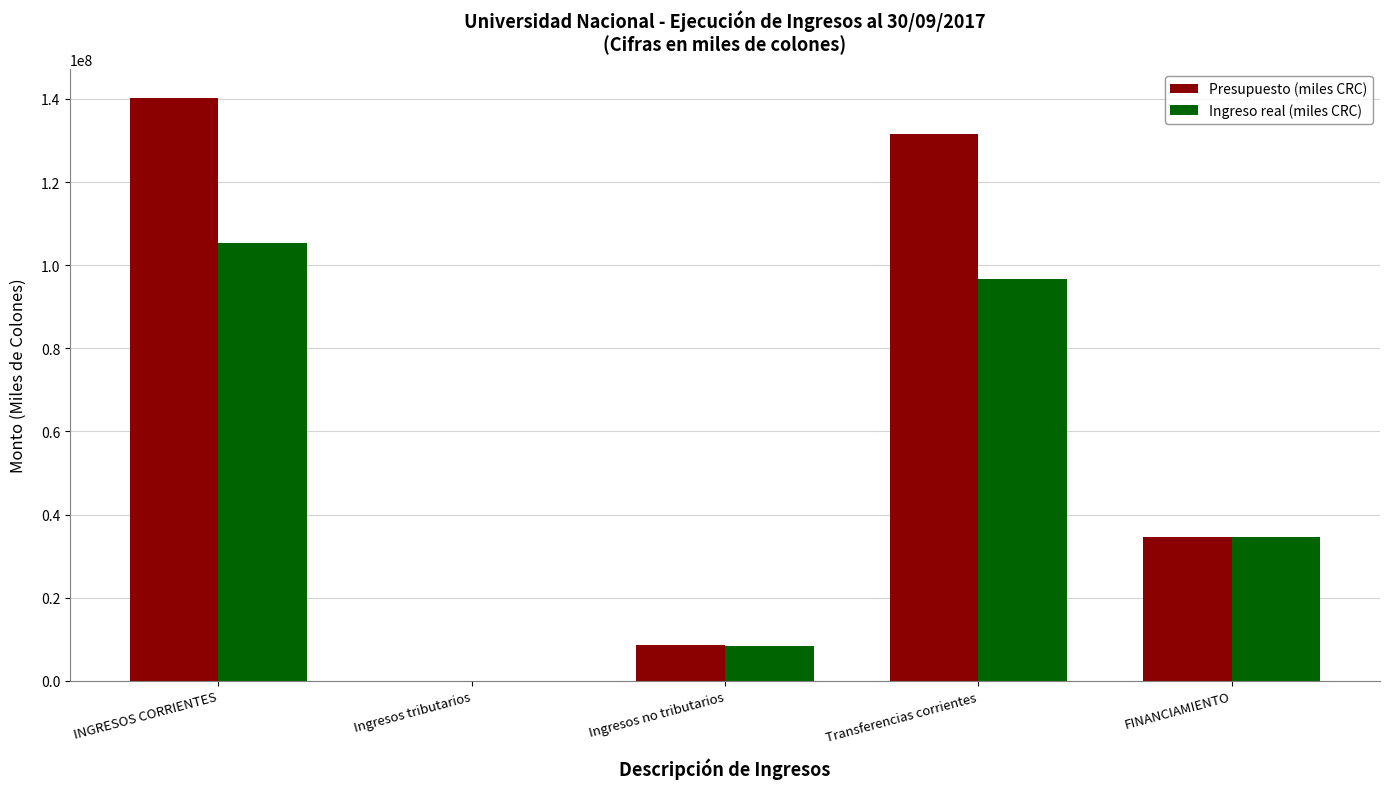

The Ingreso real (miles CRC) series shows 96783752.2 at Transferencias corrientes. True or false?

True